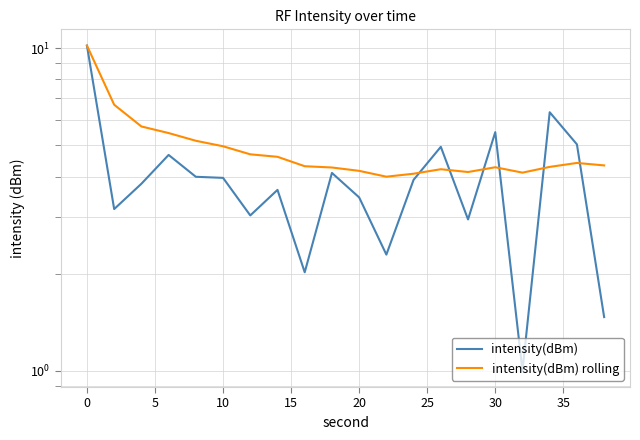

How many data points does each series have?

20